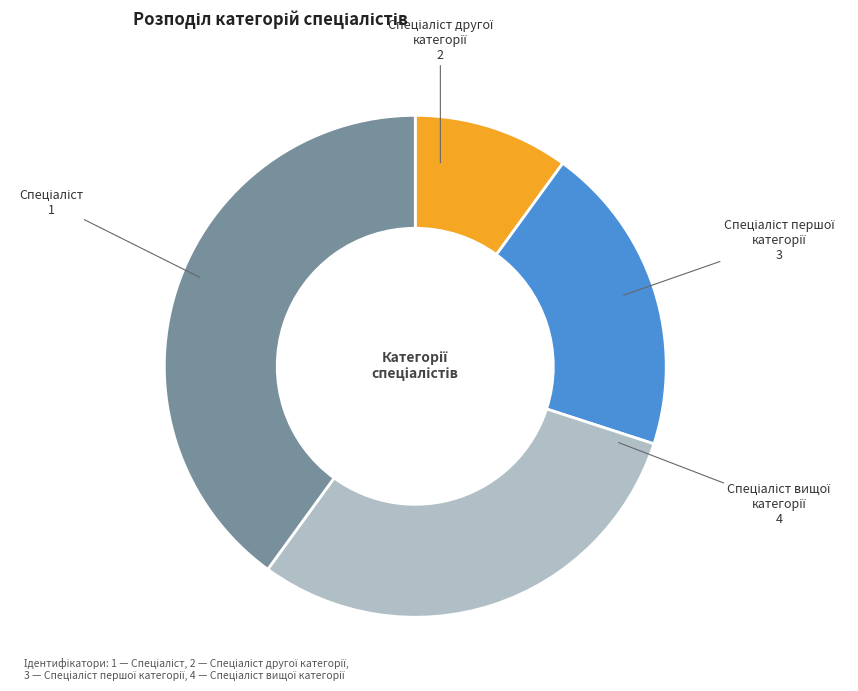

Does any single category account for the majority?

No